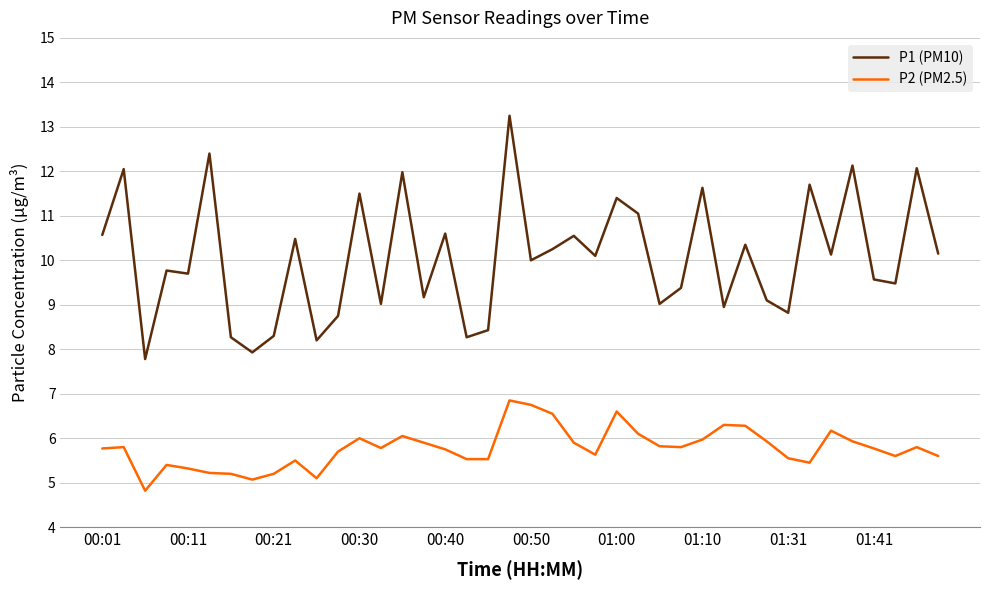

What is the difference between the maximum and minimum values in the P2 (PM2.5) series?

2.0